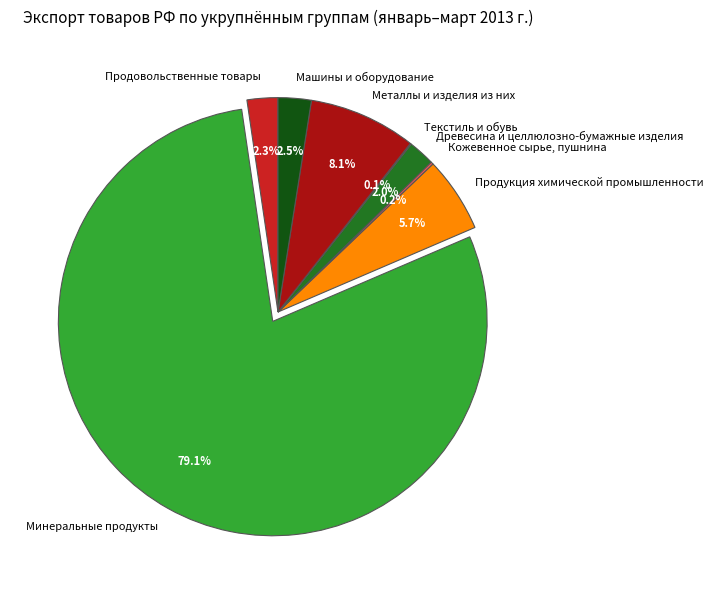

What is the largest slice in the pie chart?

Минеральные продукты